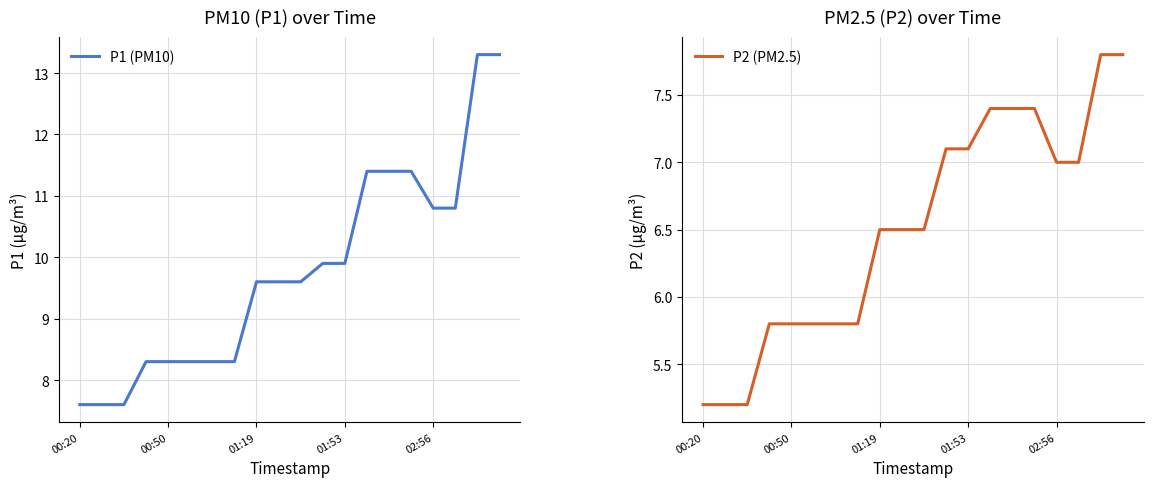

At which label does P1 (PM10) first exceed 9?

01:19